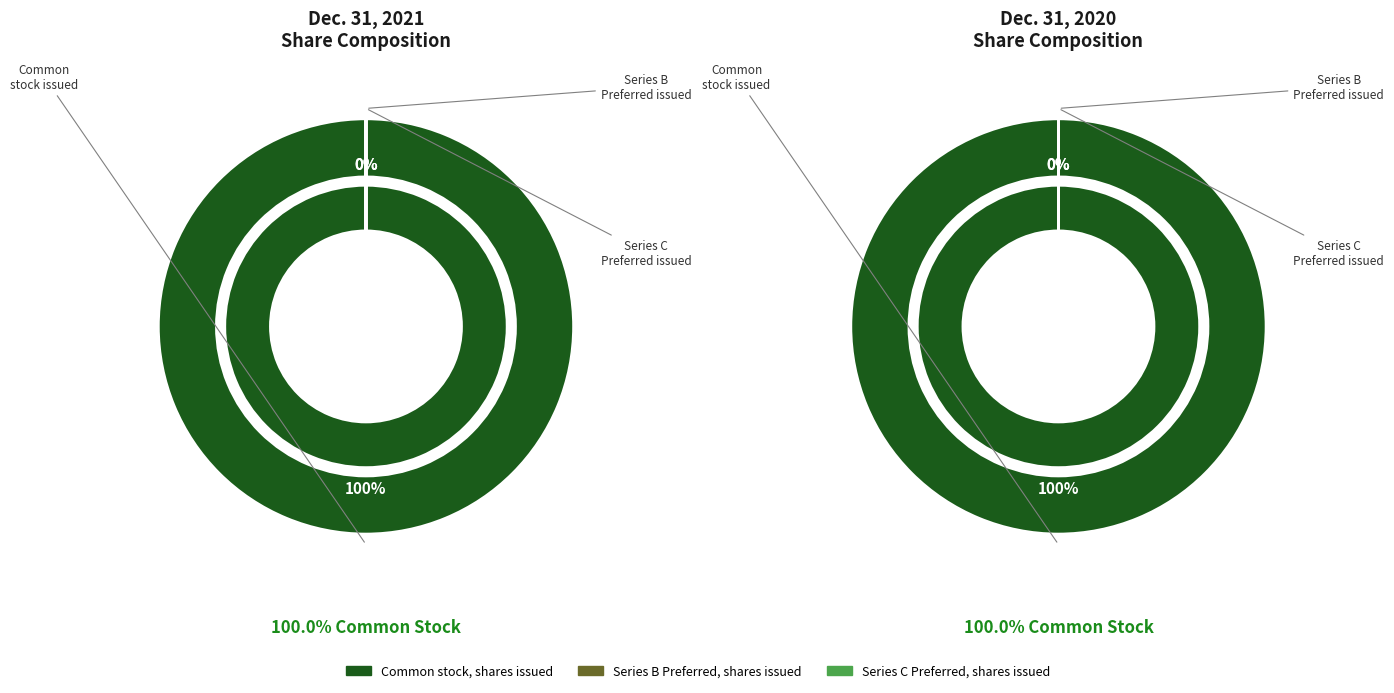

Is it true that Series B Preferred, shares issued is 0% of the pie?

True